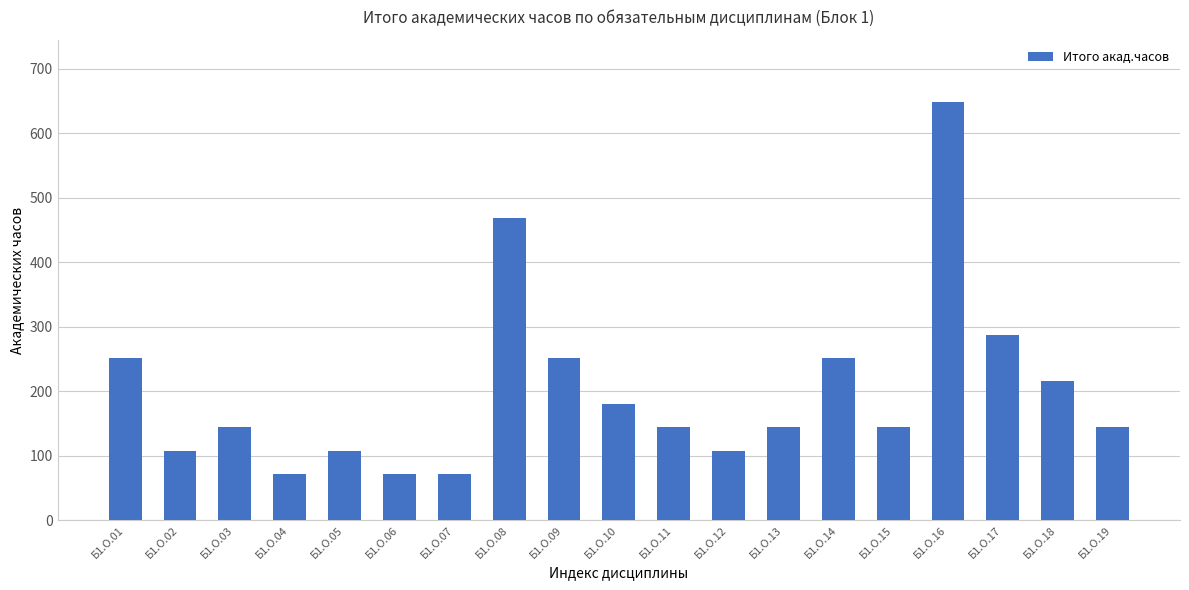

Is it true that the value at Б1.О.05 is 108?

True